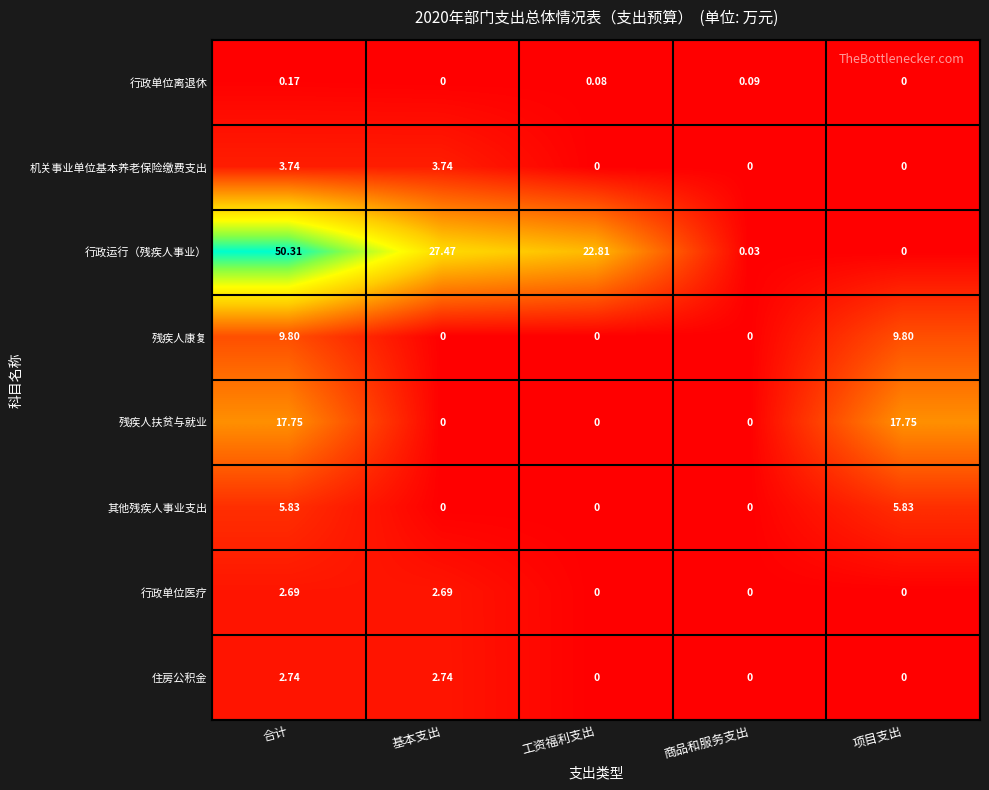

Which series has the largest total across all categories?

行政运行（残疾人事业）